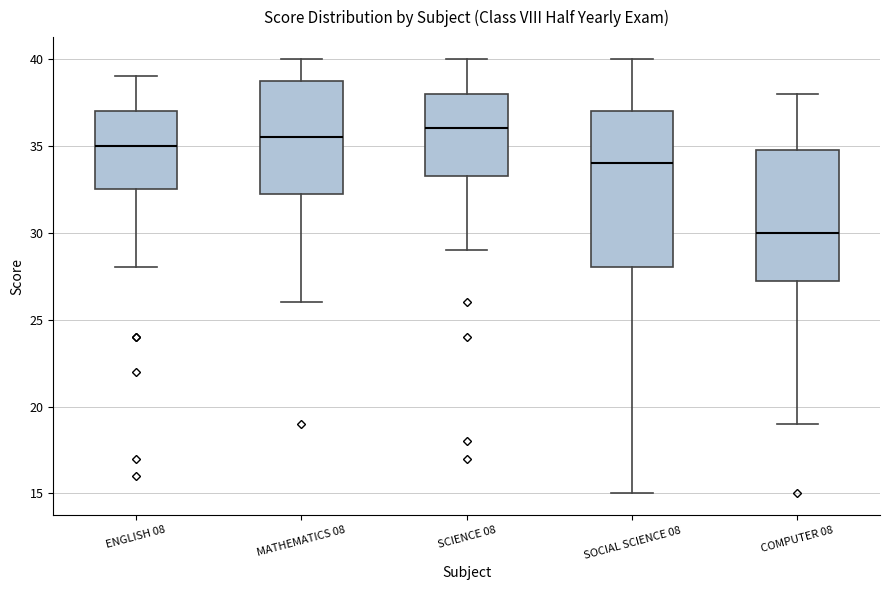

Reading left to right, read every box against the y-axis: the position of its median line, the range the box covers, and the ends of its whiskers. The values are not printed on the chart, so give them approximately, as read against the axis.

ENGLISH 08: median 35.0, box 32.5 to 37.0, whiskers 28.0 to 39.0
MATHEMATICS 08: median 35.5, box 32.5 to 39.0, whiskers 26.0 to 40.0
SCIENCE 08: median 36.0, box 33.5 to 38.0, whiskers 29.0 to 40.0
SOCIAL SCIENCE 08: median 34.0, box 28.0 to 37.0, whiskers 15.0 to 40.0
COMPUTER 08: median 30.0, box 27.5 to 35.0, whiskers 19.0 to 38.0